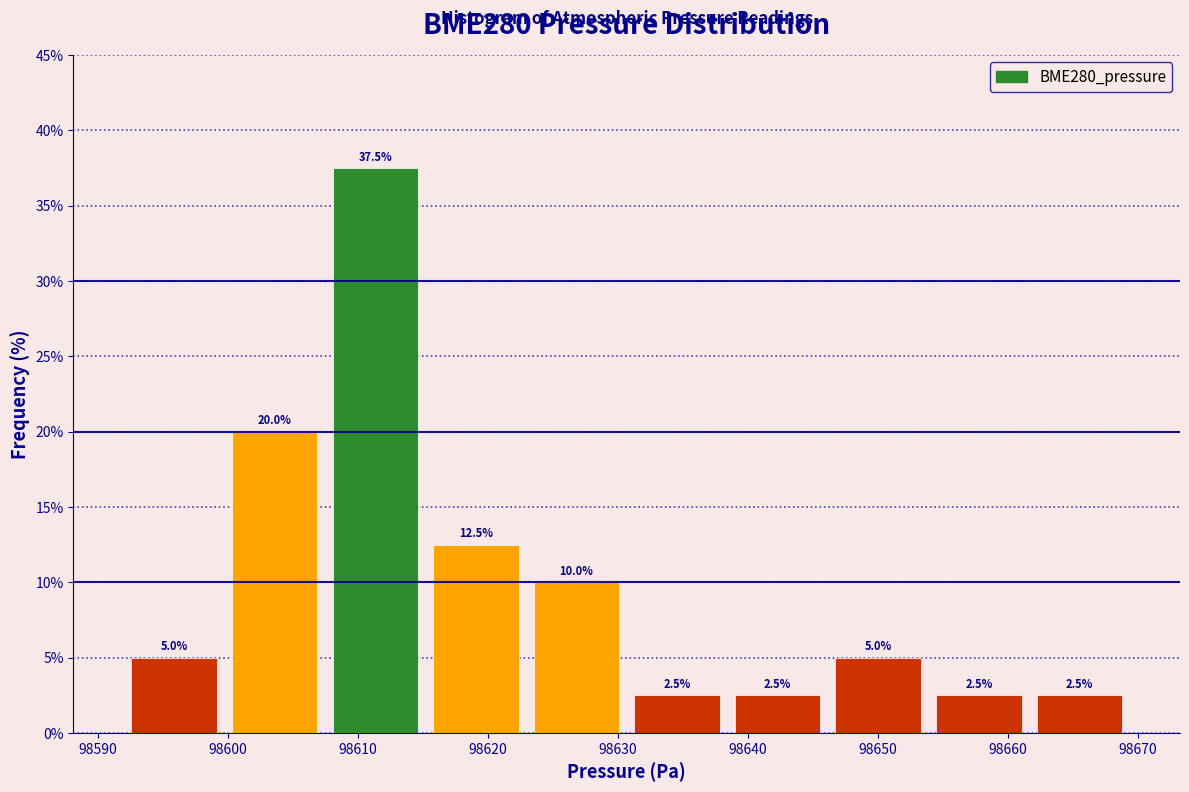

Reading left to right, transcribe this chart: for each bar, give the range it covers on the x-axis and its height. The bar edges are not printed on the chart, so give them approximately, as read against the axis.

98592 to 98600: 5.0
98600 to 98607: 20.0
98607 to 98615: 37.5
98615 to 98623: 12.5
98623 to 98631: 10.0
98631 to 98638: 2.5
98638 to 98646: 2.5
98646 to 98654: 5.0
98654 to 98662: 2.5
98662 to 98669: 2.5